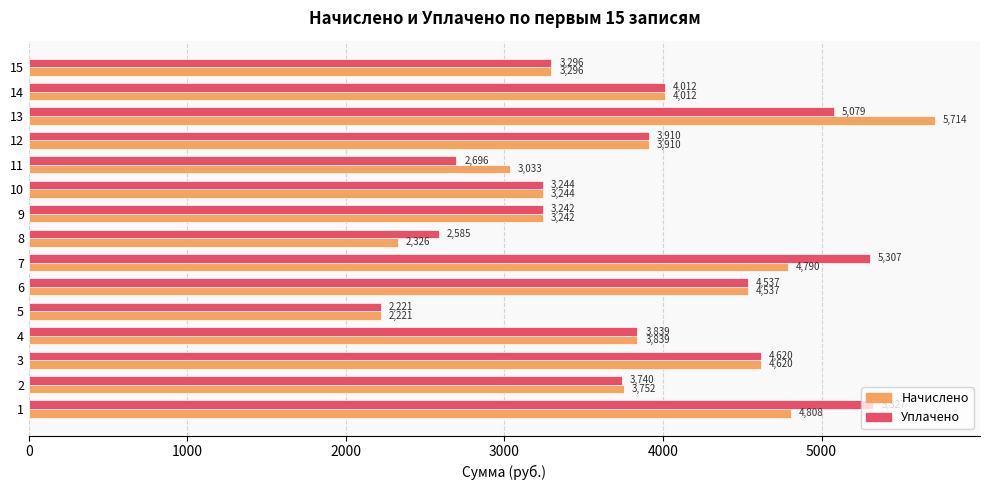

What is the difference between the second highest and second lowest values in the Начислено series?

2481.4